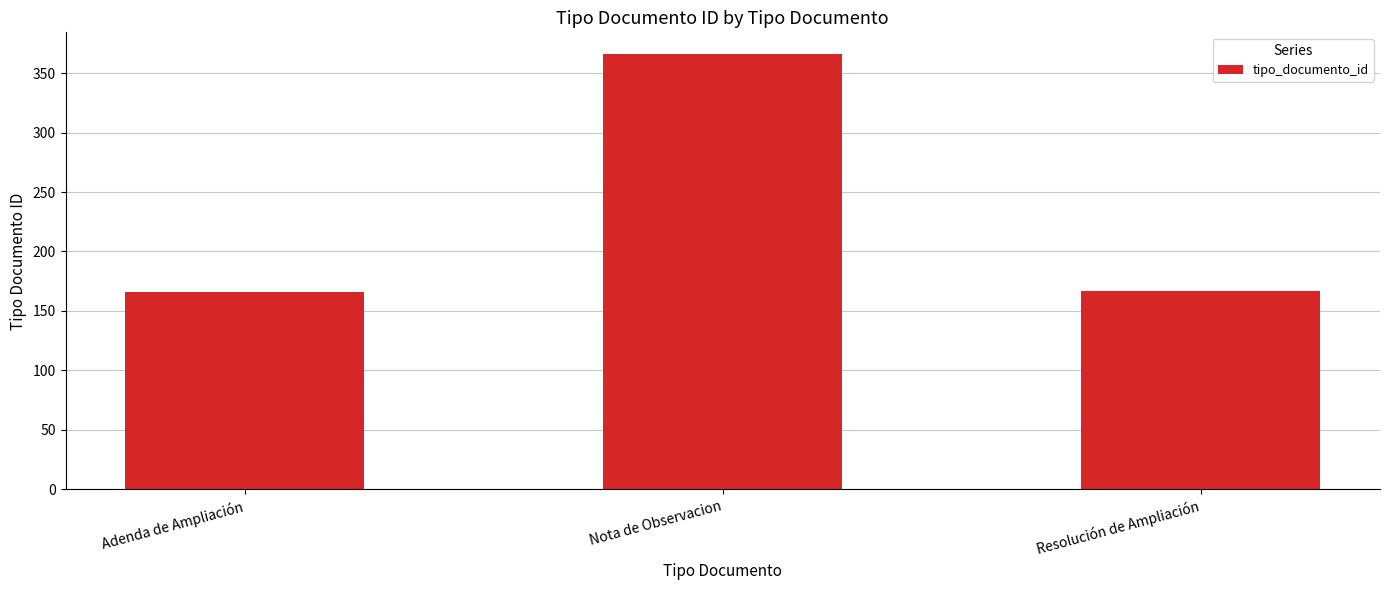

What position from the right is Nota de Observacion?

2